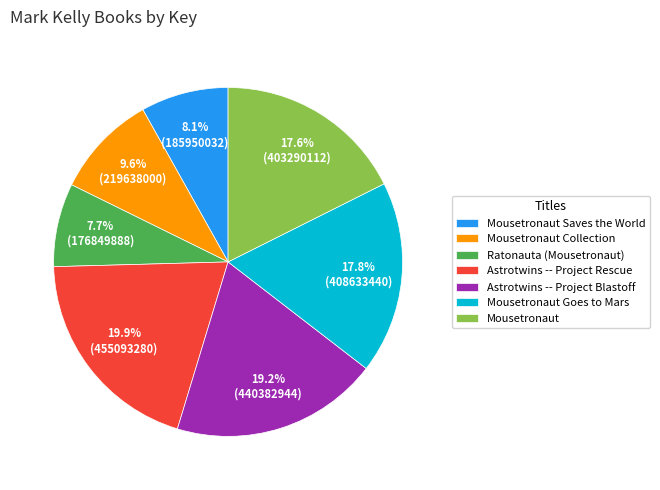

The Mousetronaut Saves the World slice represents 1% of the pie. True or false?

False